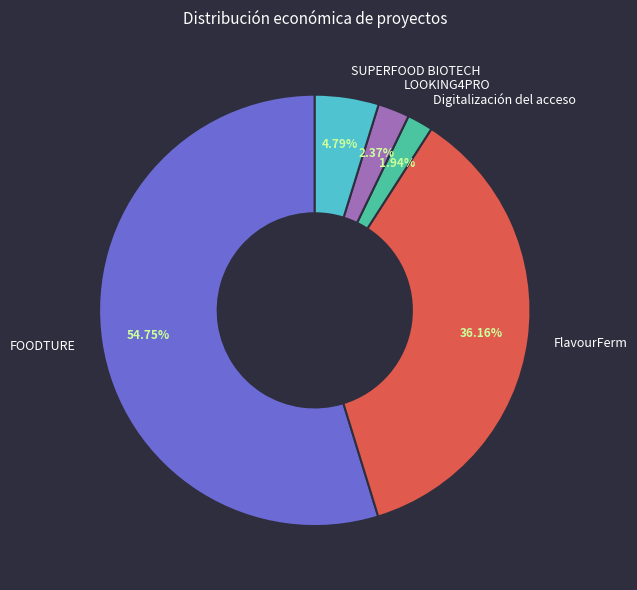

Which category has the biggest portion of the pie?

FOODTURE